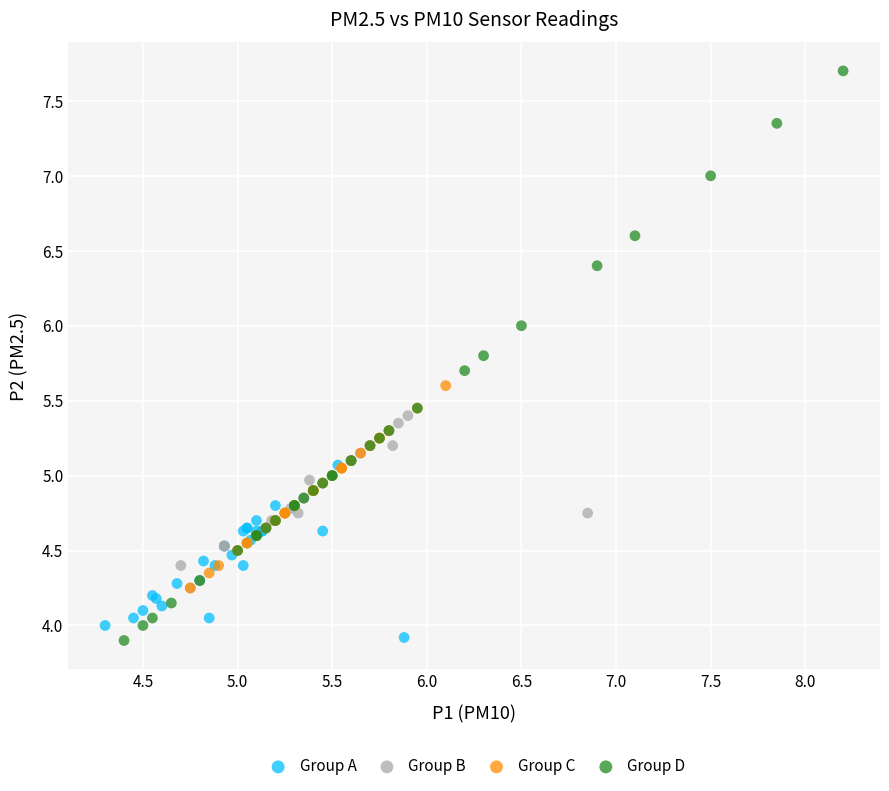

What are all the series names shown in the legend?

Group A, Group B, Group C, Group D